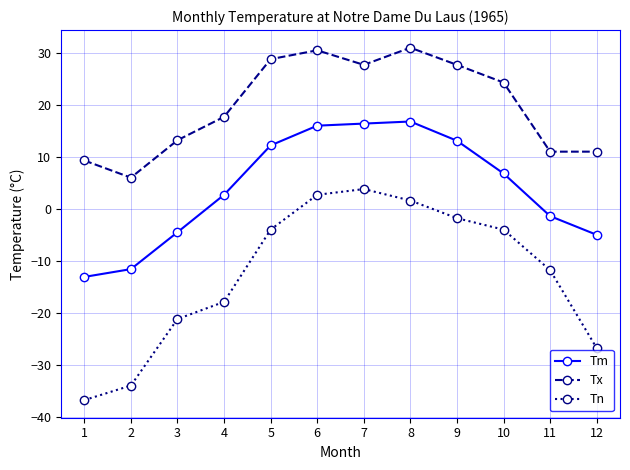

Rank the series by their average value, from highest to lowest.

Tx, Tm, Tn